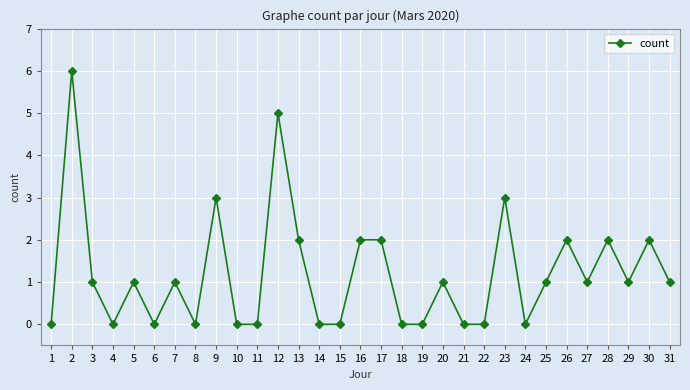

Between 1 and 2, which is larger?

2